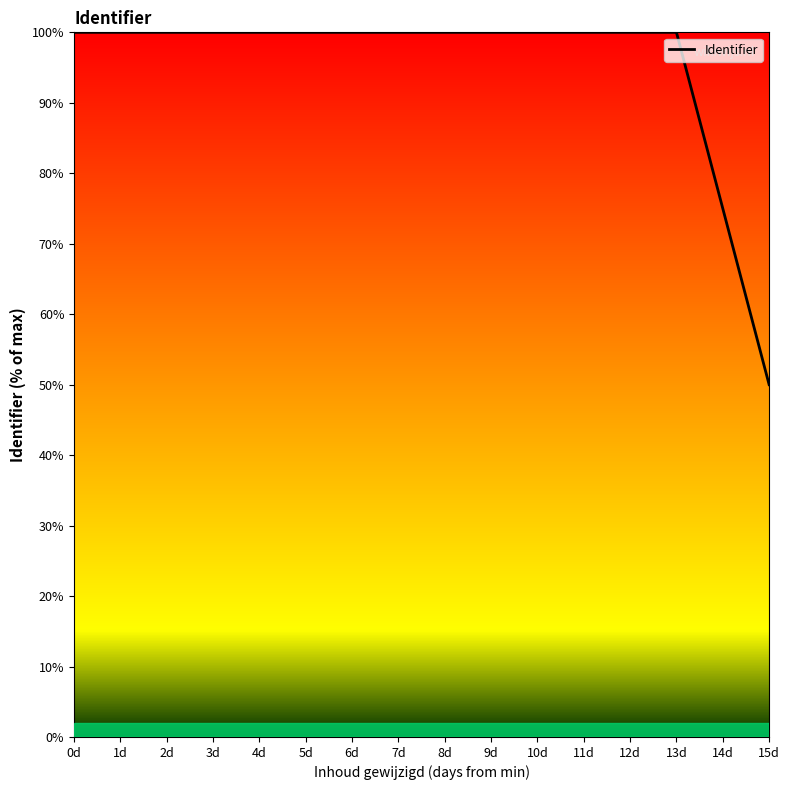

What is the change in value from 0d to 15d?

-50.0